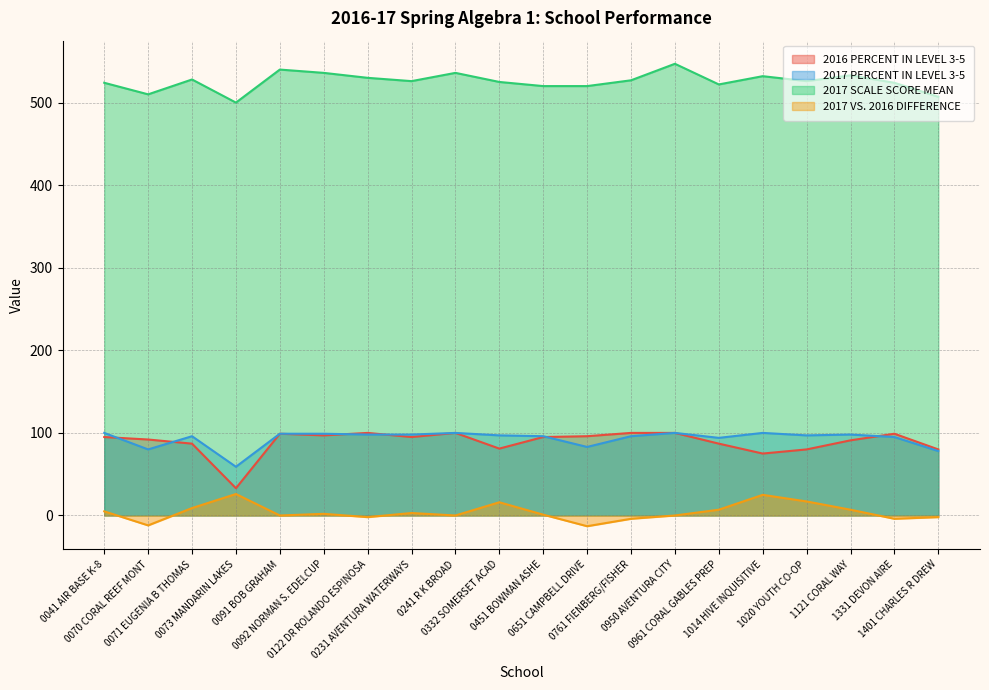

True or false: 2016 PERCENT IN LEVEL 3-5 and 2017 SCALE SCORE MEAN cross at least once.

False